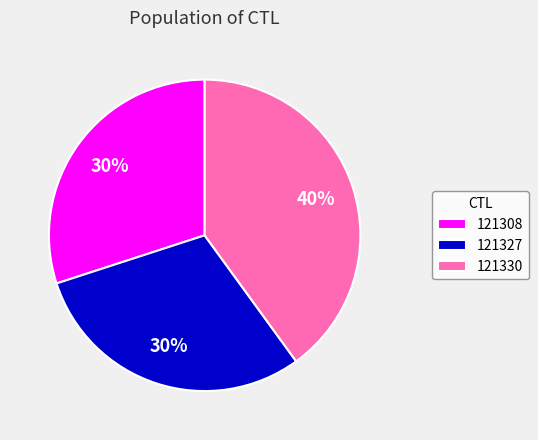

To the nearest percent, what is the combined percentage of 121308 and 121327?

60%